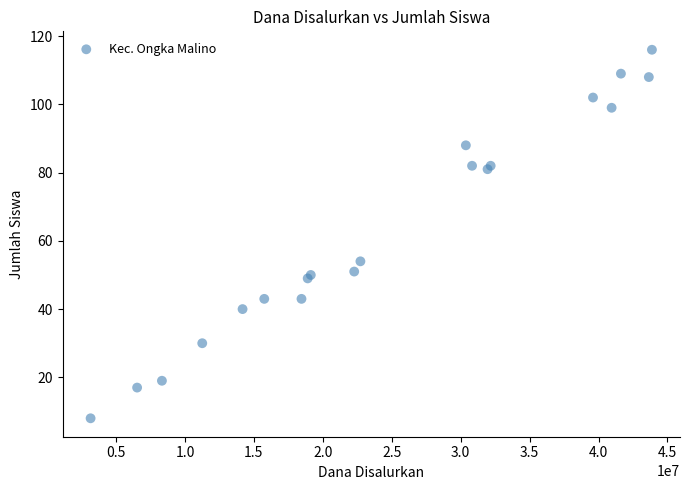

What Y value in the scatter plot is closest to 62?

54